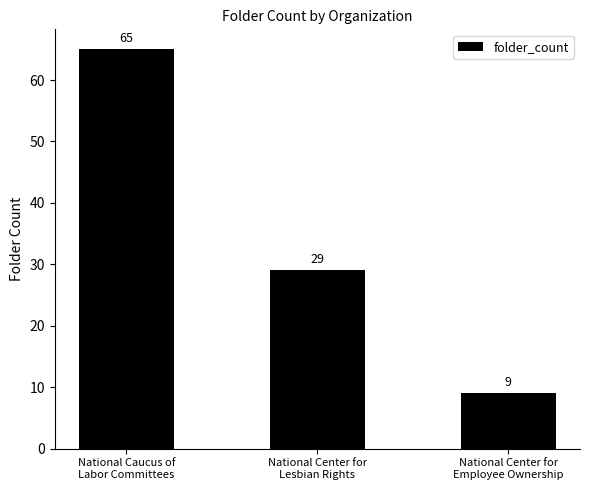

What is the approximate value at National Center for
Lesbian Rights, to the nearest 10?

30